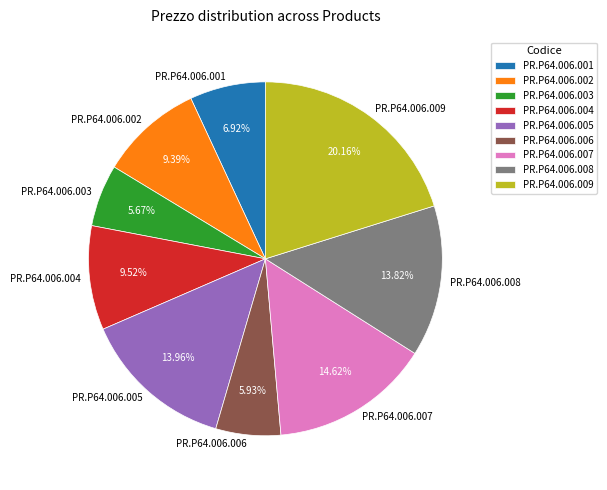

Is there any slice that represents more than half of the pie?

No